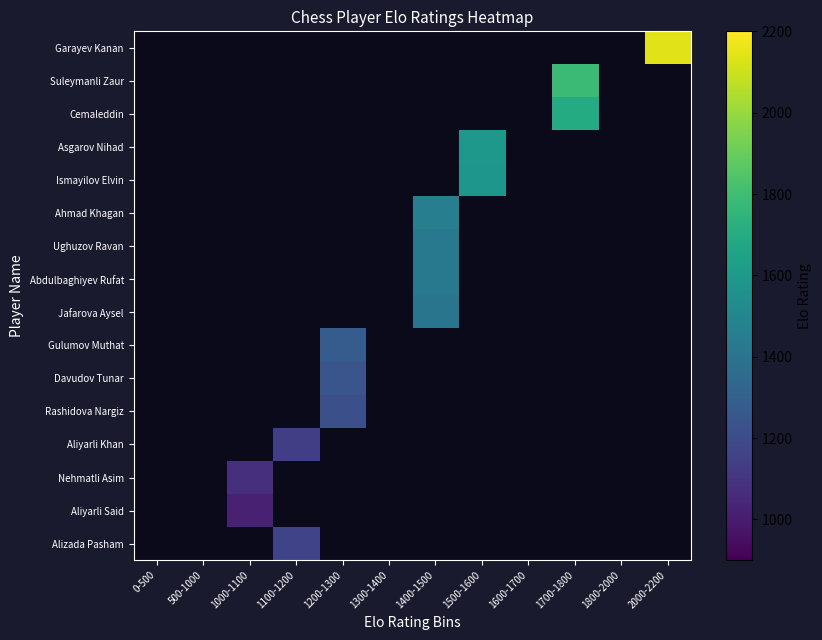

List the labels in order of Jafarova Aysel value, smallest first.

0-500, 500-1000, 1000-1100, 1100-1200, 1200-1300, 1300-1400, 1400-1500, 1500-1600, 1600-1700, 1700-1800, 1800-2000, 2000-2200